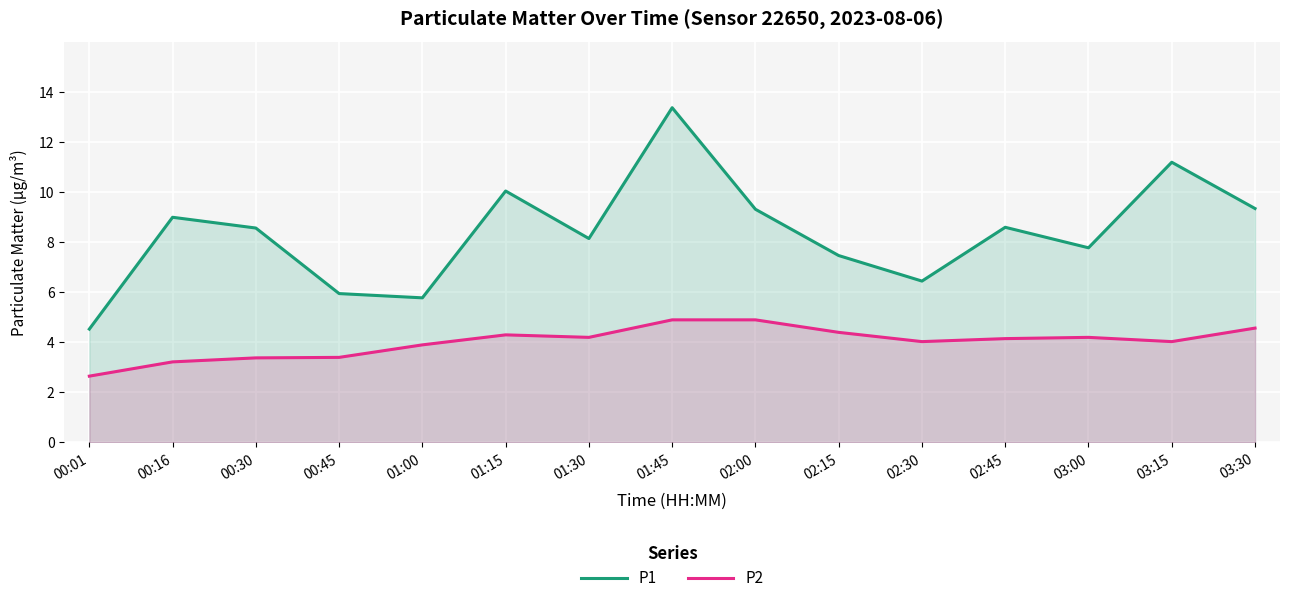

At 02:15, list the series in order from largest to smallest.

P1, P2